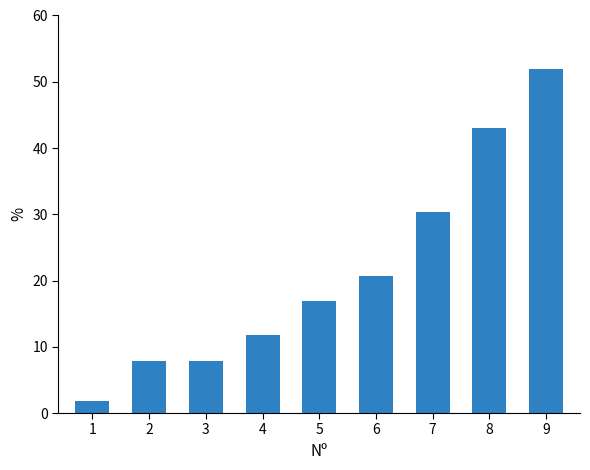

What is the value of the 5th bar from the left?

16.9